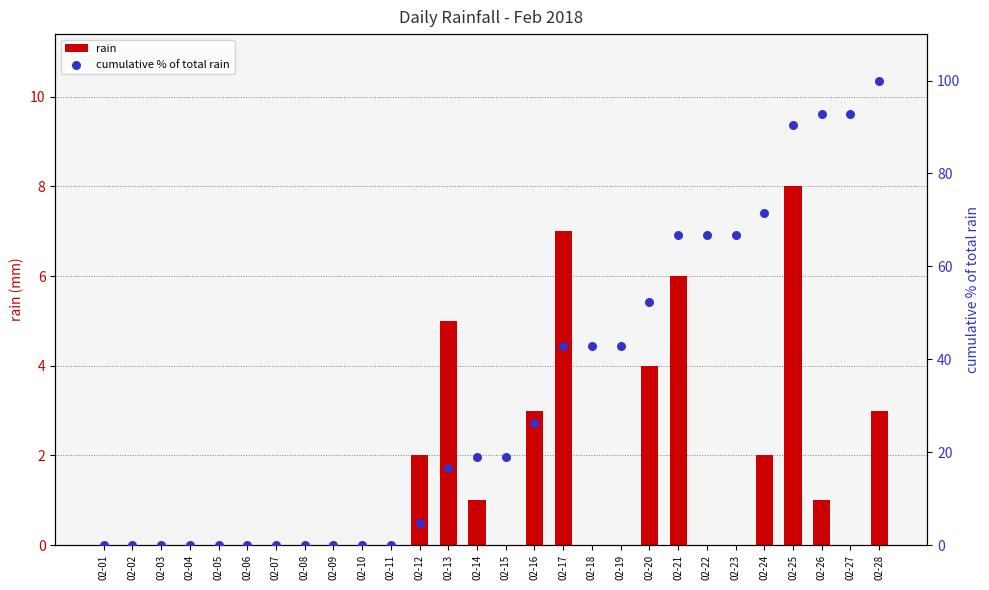

Which series contains the highest Y value?

cumulative % of total rain